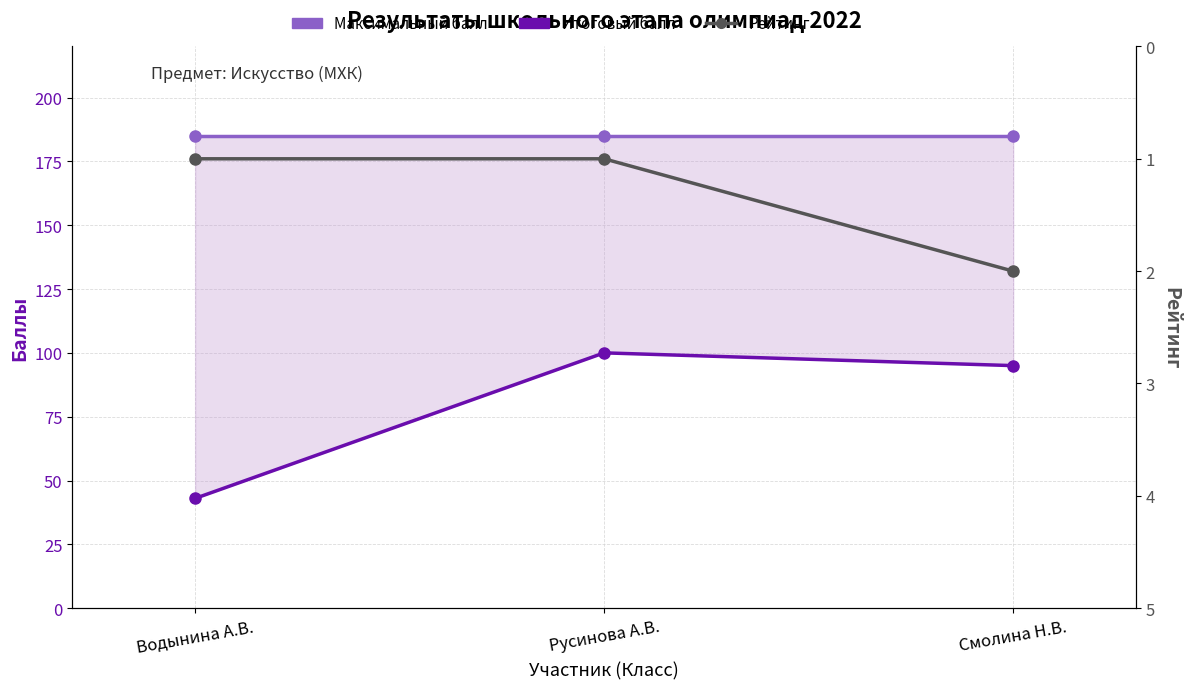

The value of Итоговый балл at Русинова А.В. is 174. True or false?

False